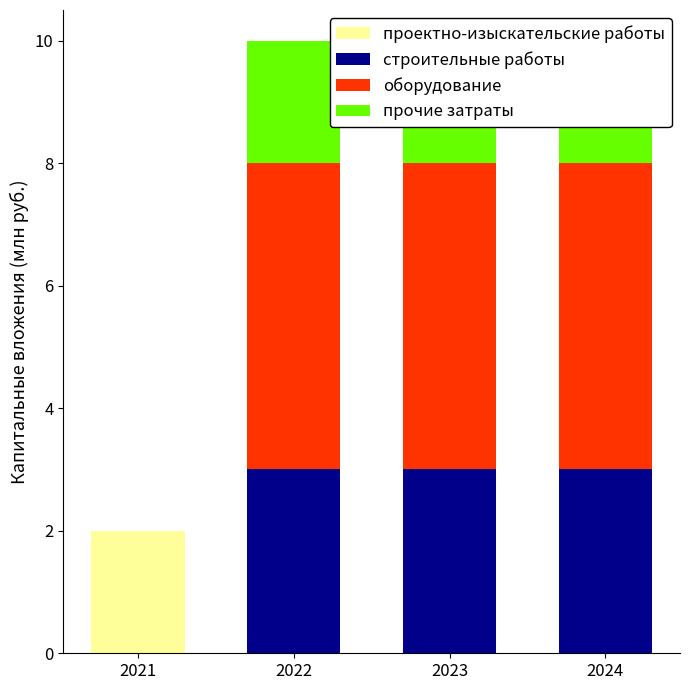

At which category is the sum across all series the highest?

2022